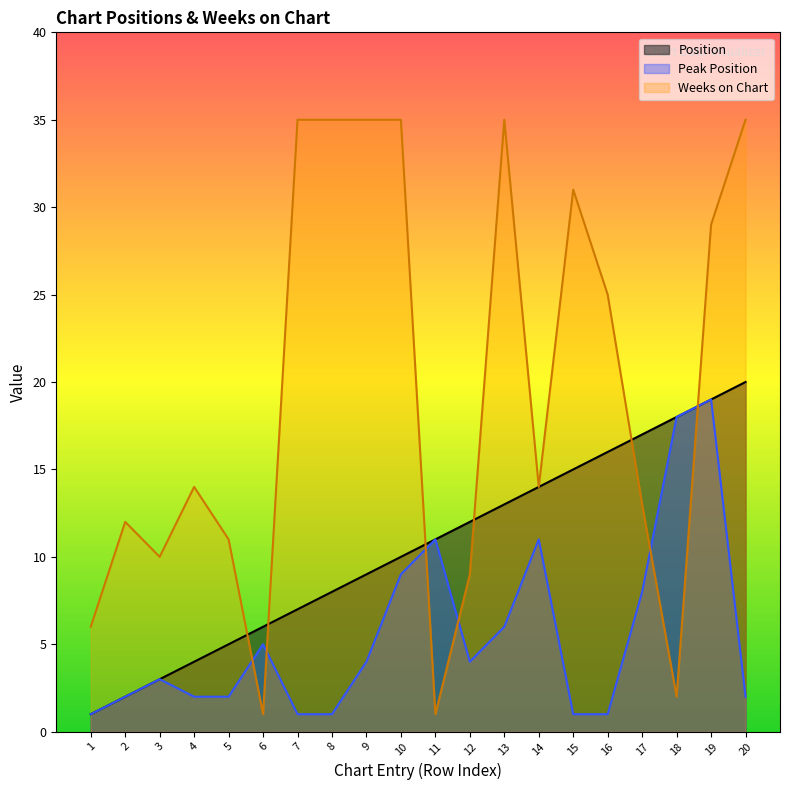

True or false: Position has a value of 12 at 12.

True